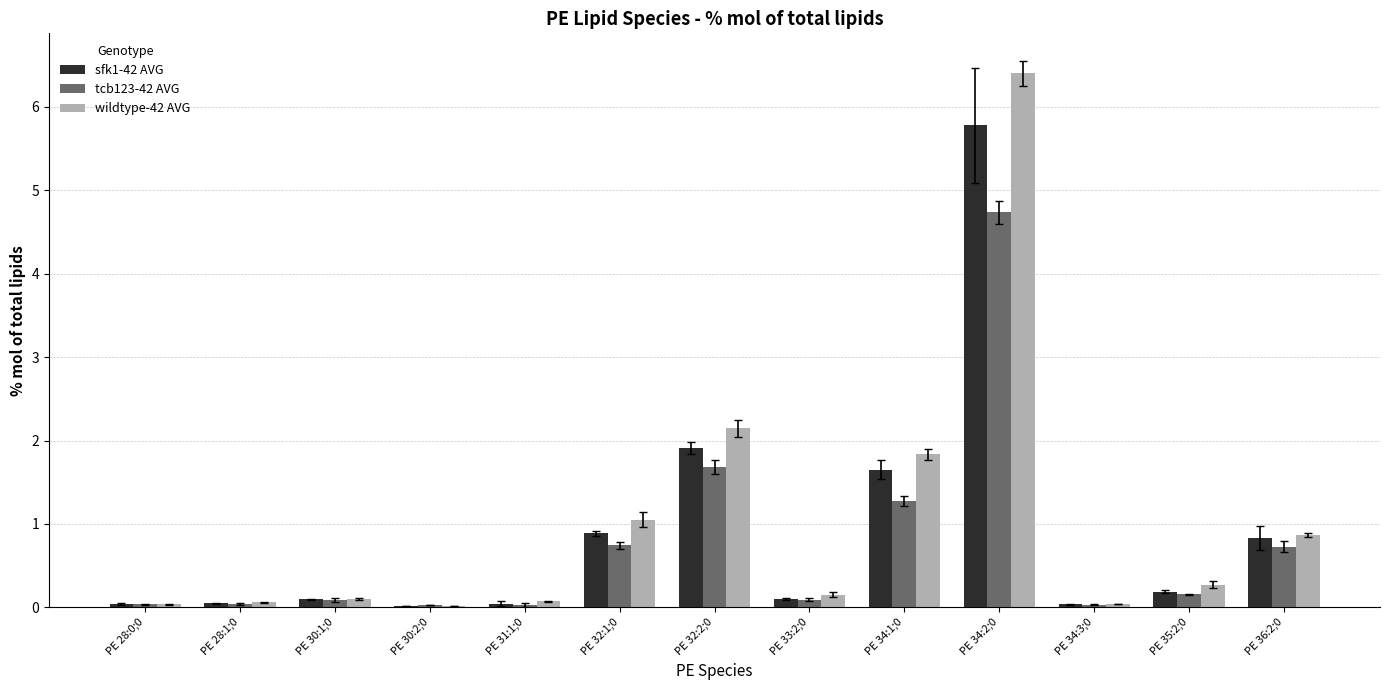

What is the total value across all series at PE 32:2;0?

5.7